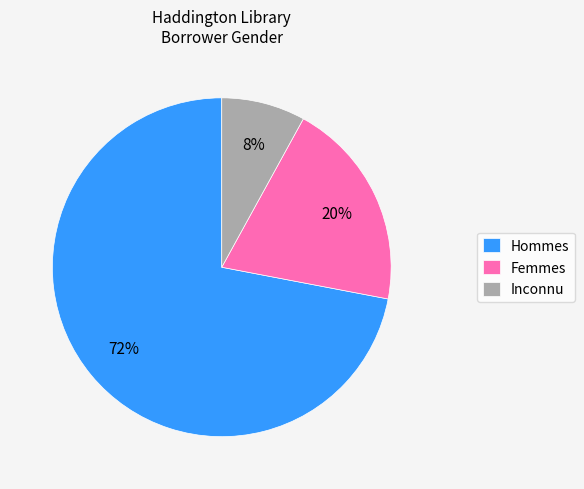

The Inconnu slice represents 15% of the pie. True or false?

False